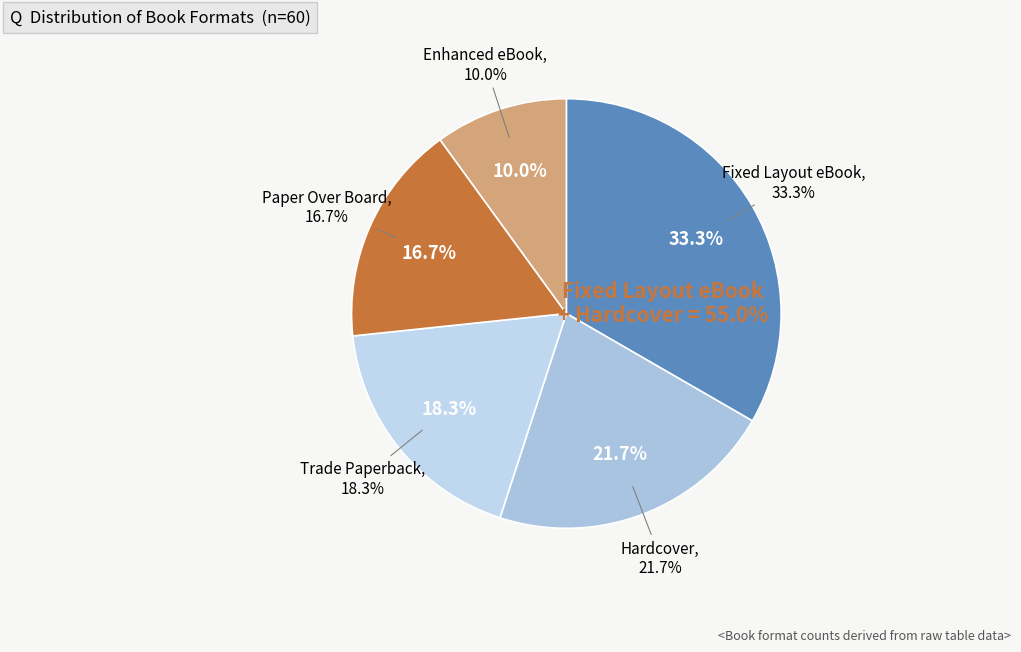

Does any single category account for the majority?

No